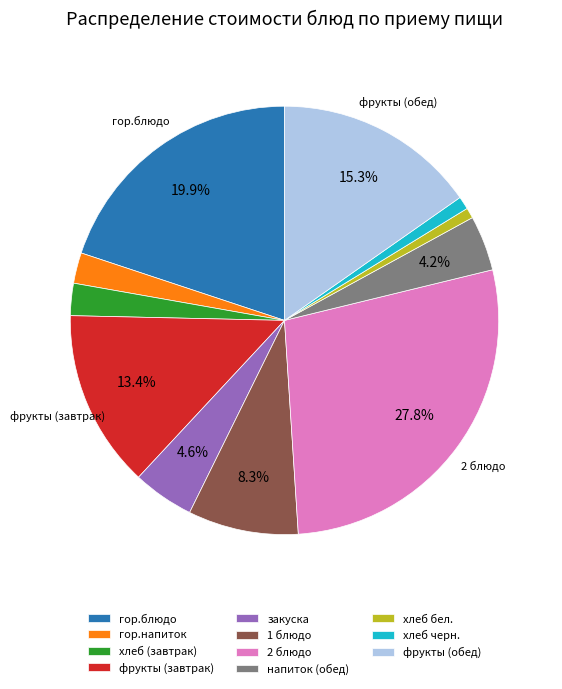

Which slice is the largest?

2 блюдо